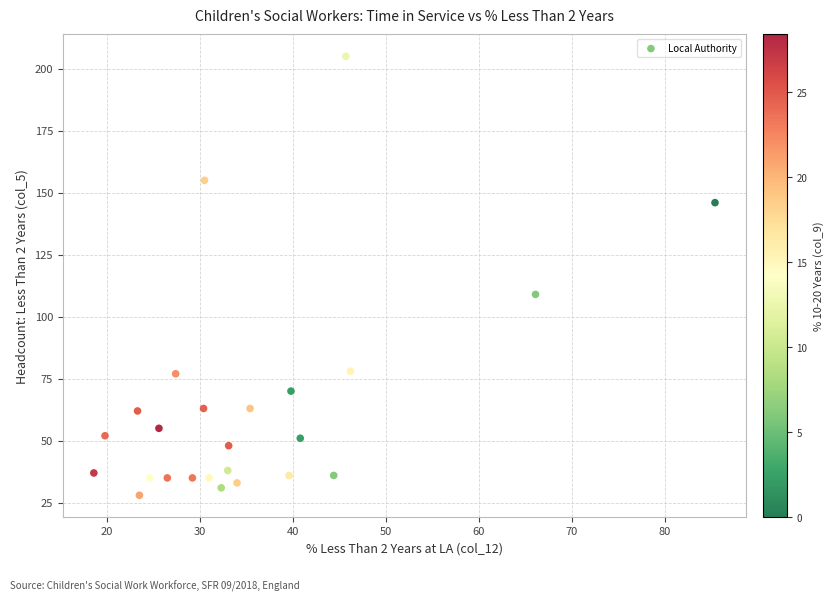

What Y value in the scatter plot is closest to 116?

109